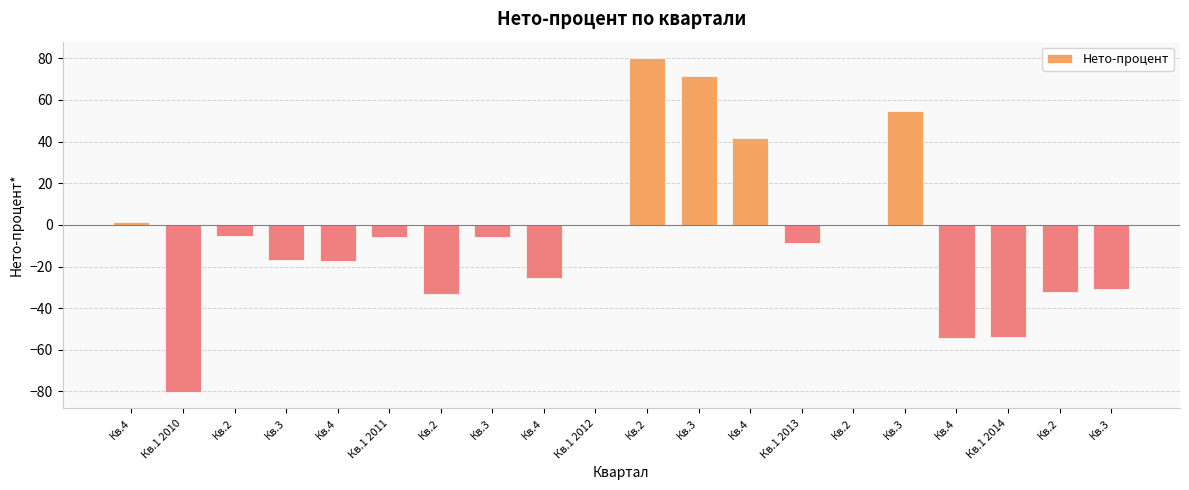

Which category has the highest value across all series?

Кв.2